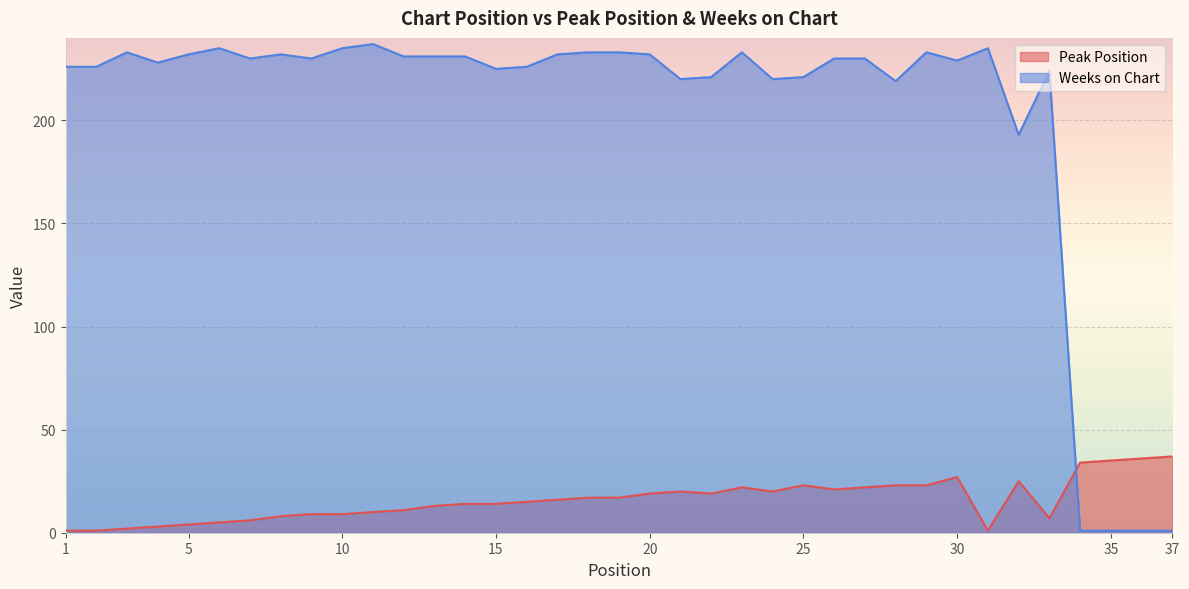

True or false: Peak Position and Weeks on Chart intersect in this chart.

True